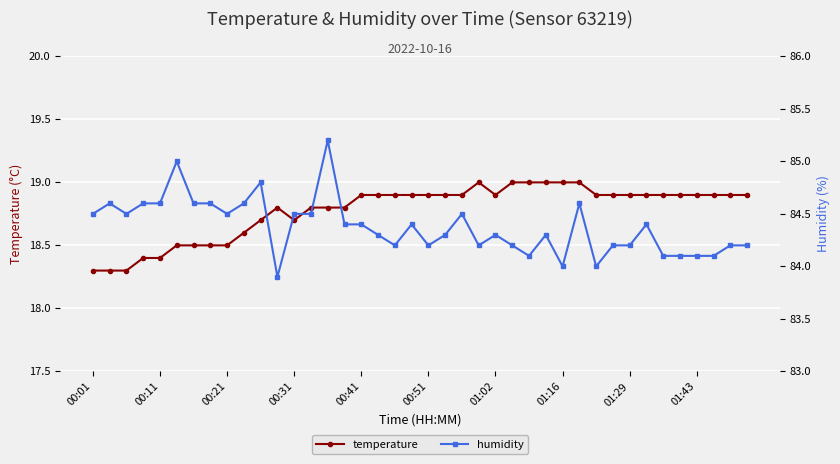

What is the total value across all series at 25?

103.2